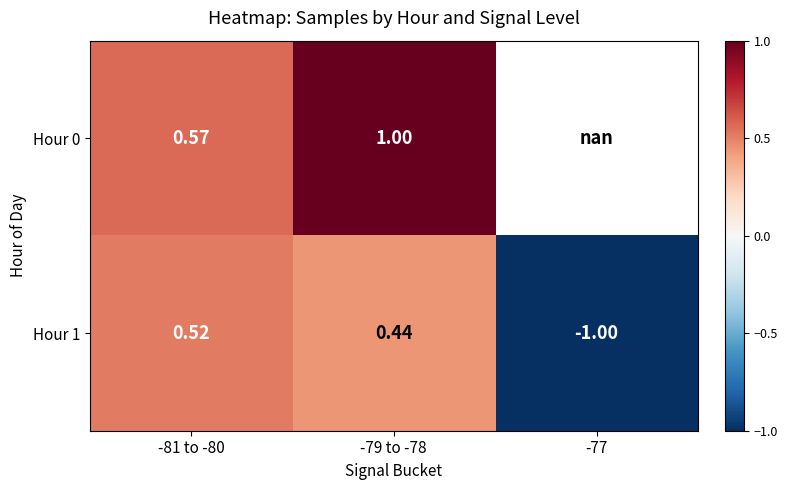

What is the maximum value shown in the chart?

1.0